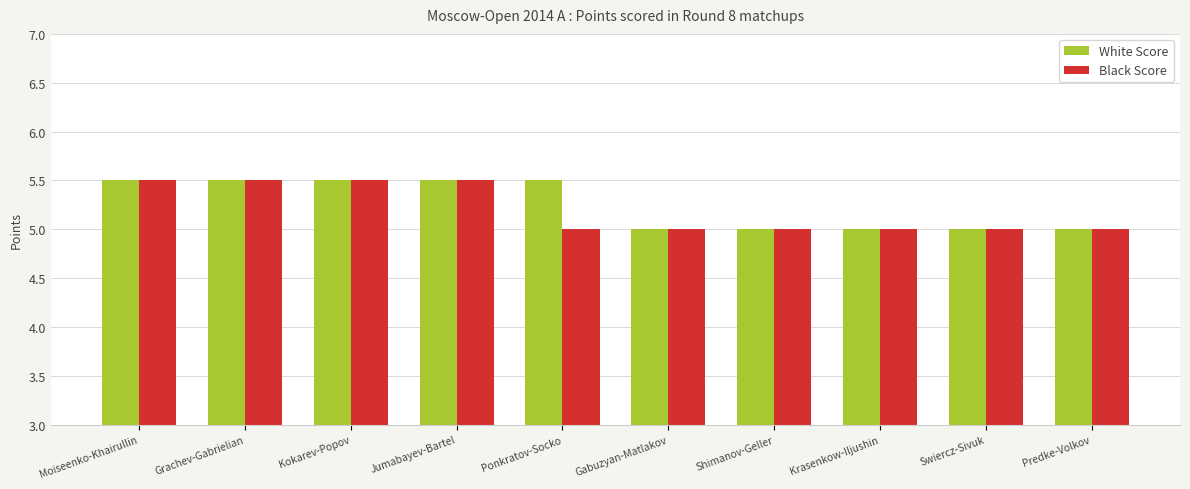

What is the total value across all series at Grachev-Gabrielian?

11.0